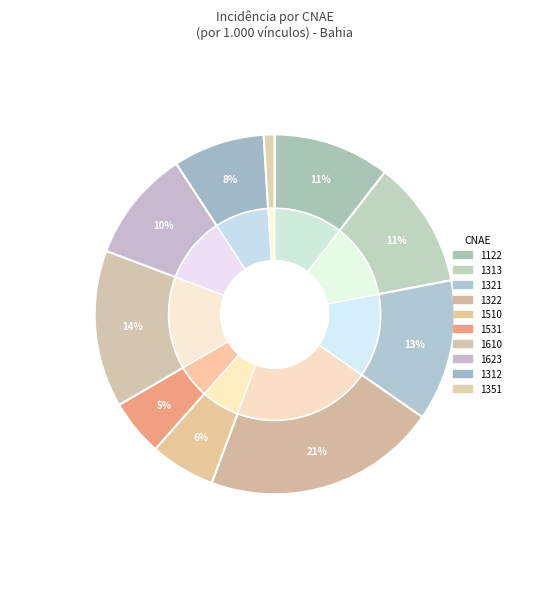

To the nearest percent, what is the difference between the largest and smallest slice percentages?

20%